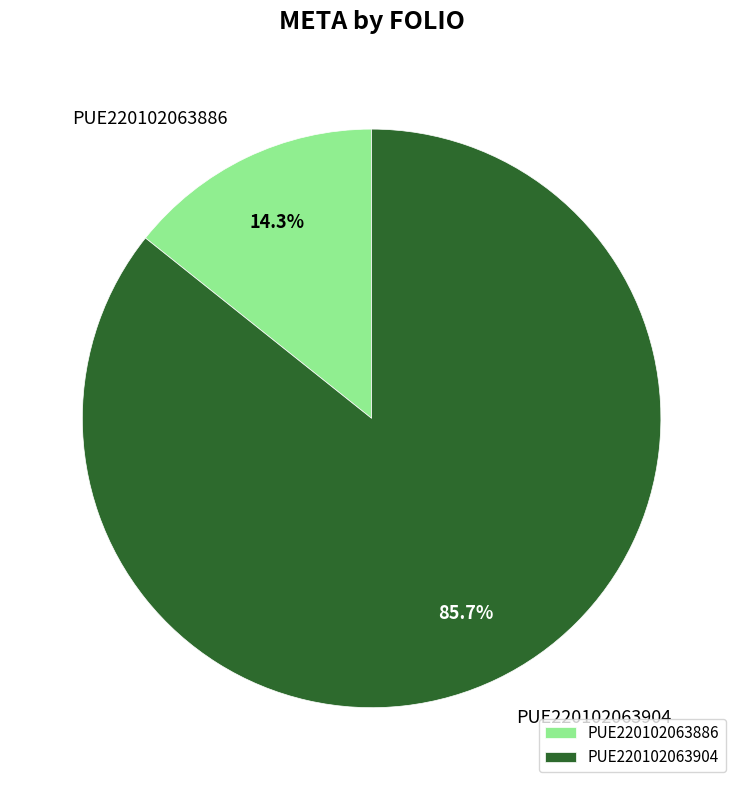

Count the number of slices in the pie.

2